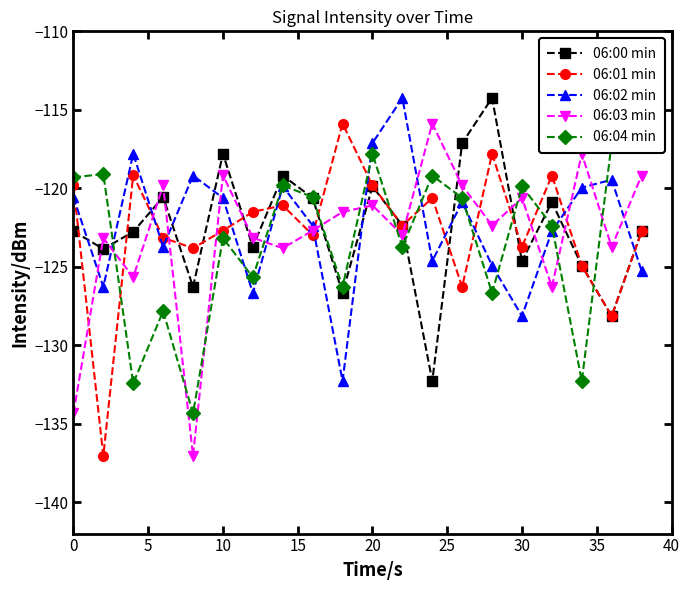

What is the highest value of the 06:03 min series?

-115.9